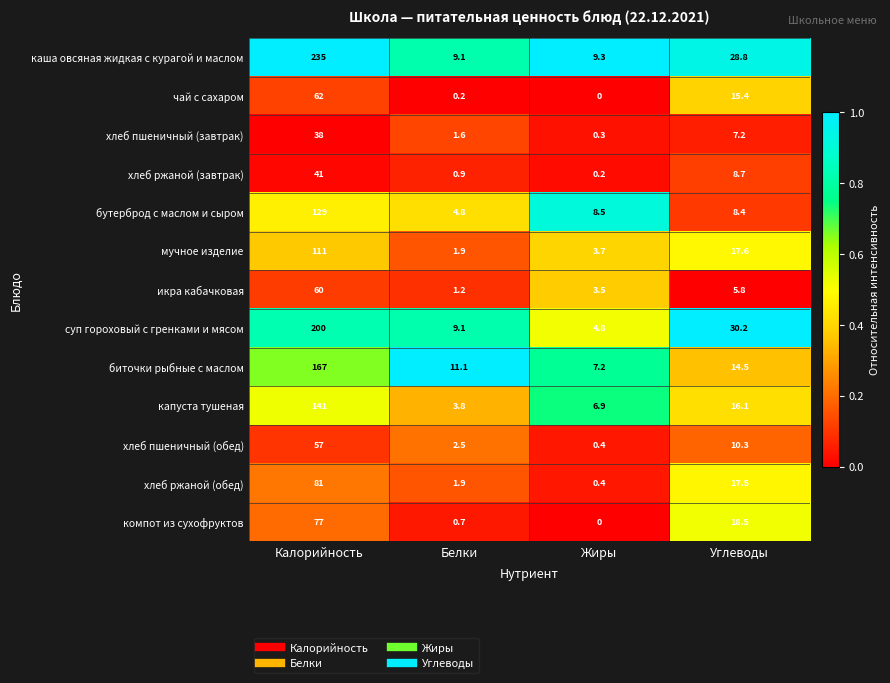

How many distinct data groups are displayed?

13